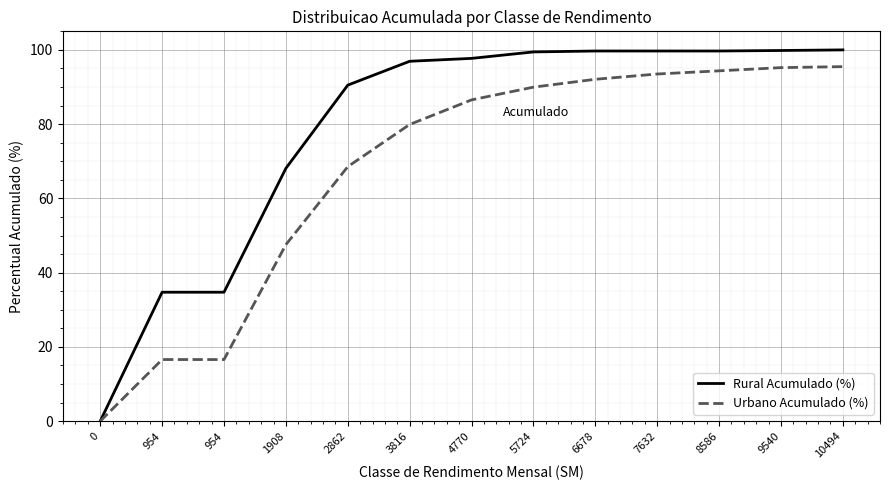

What are all the series names shown in the legend?

Rural Acumulado (%), Urbano Acumulado (%)